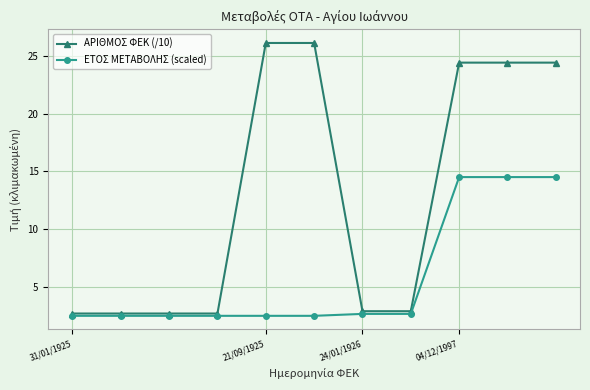

Does the chart display data point markers on the line(s)?

Yes